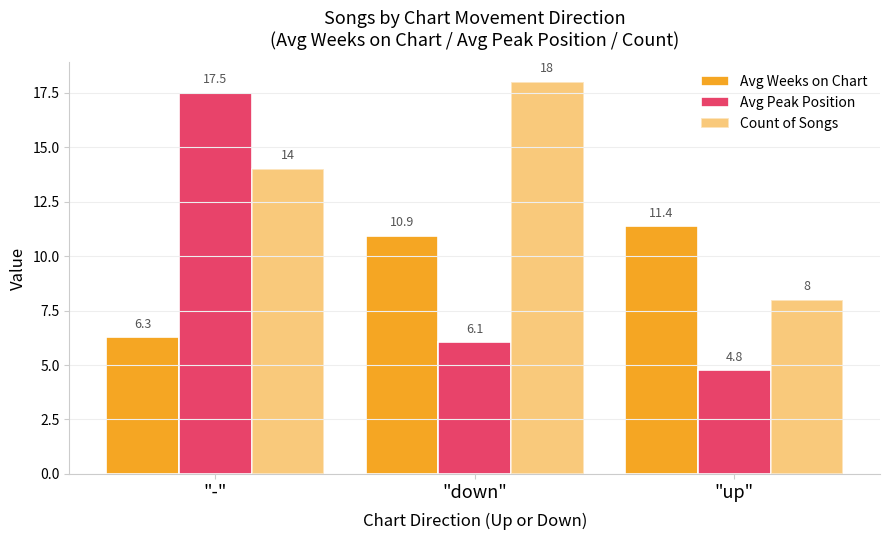

How many data points does each series have?

3